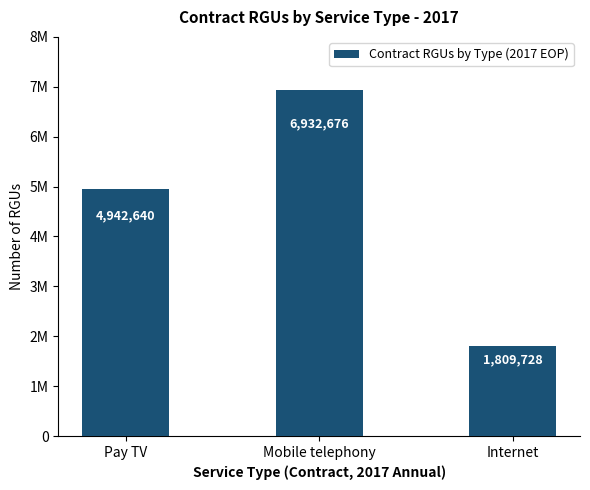

At which label is the value closest to 4371202?

Pay TV